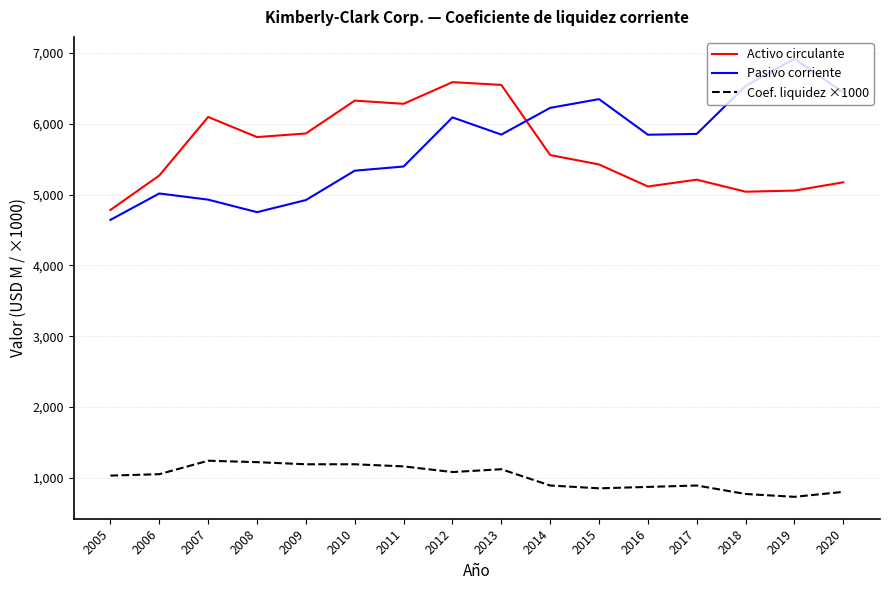

Rank the series at 2009 from lowest to highest value.

Coef. liquidez ×1000, Pasivo corriente, Activo circulante